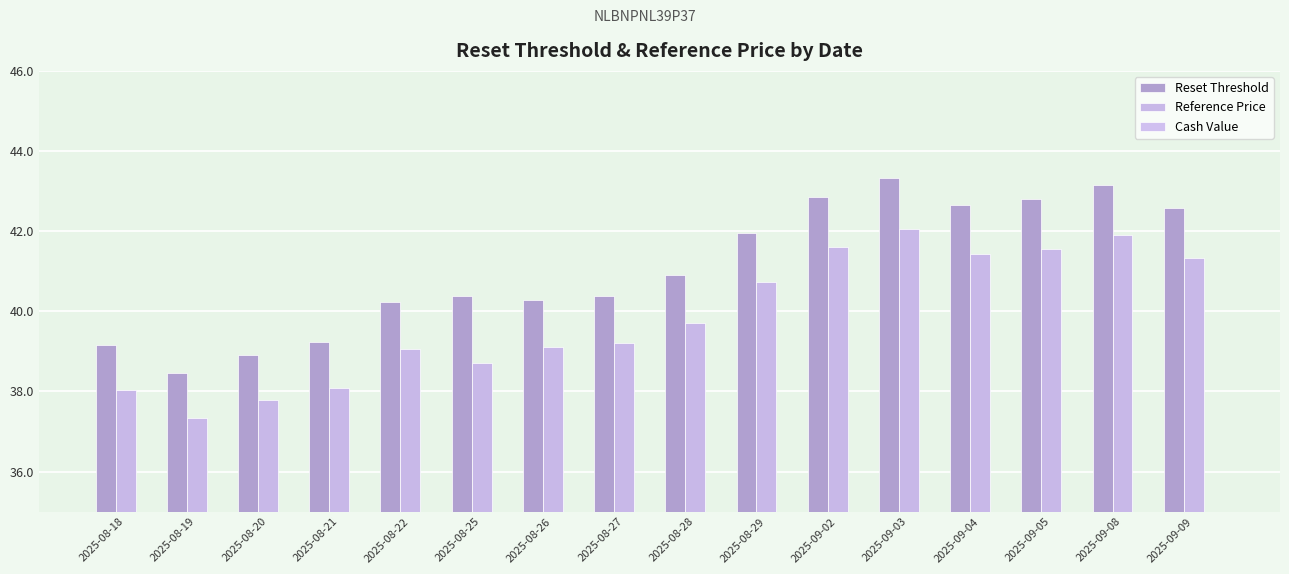

Which series changed the most between 2025-08-19 and 2025-08-22?

Cash Value